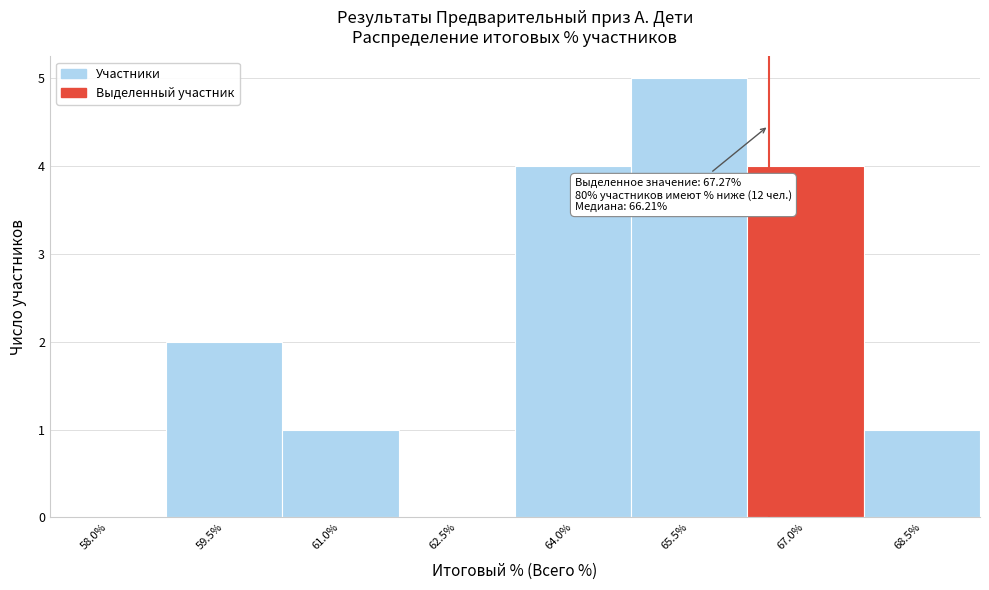

Reading right to left, what are all the values shown in this chart?

68.5%=1	67.0%=4	65.5%=5	64.0%=4	62.5%=0	61.0%=1	59.5%=2	58.0%=0